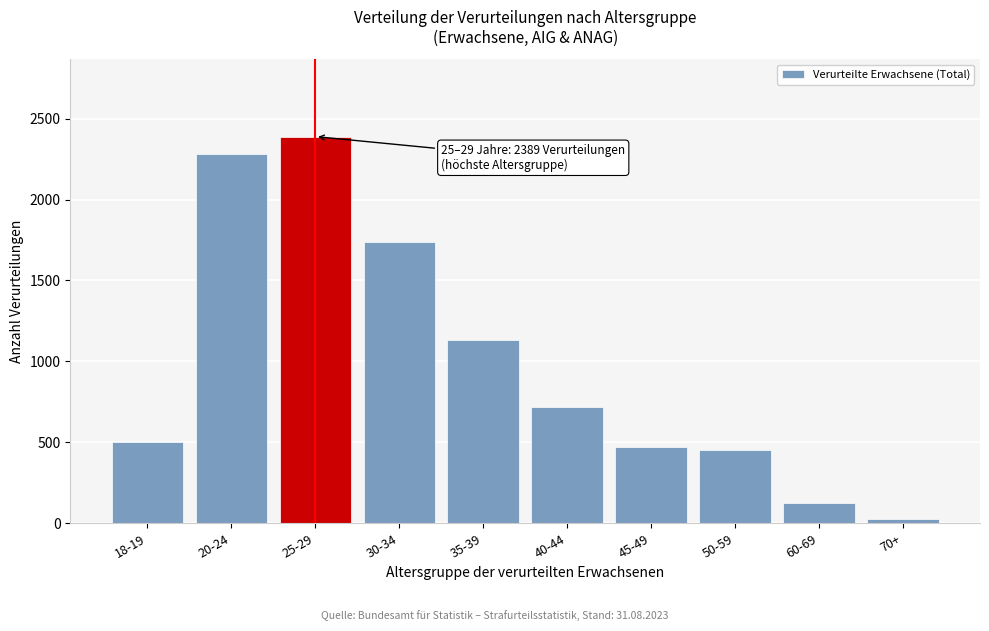

Reading right to left, what are all the values shown in this chart?

28	122	454	469	717	1130	1735	2389	2281	501